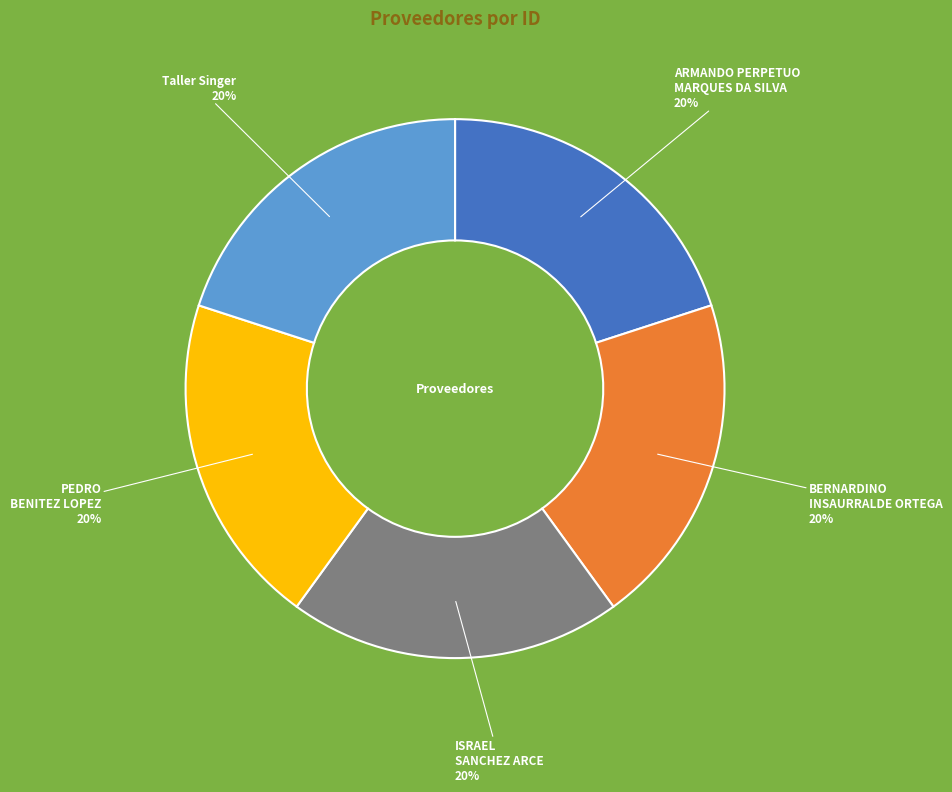

Is there any slice that represents more than half of the pie?

No